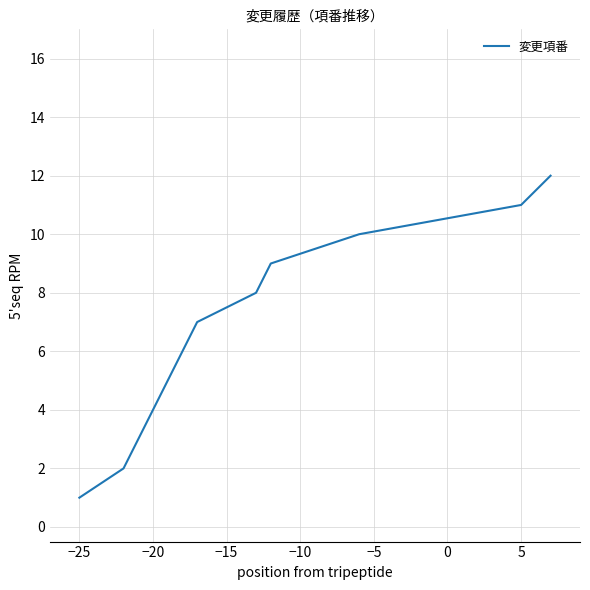

What is the greatest value displayed?

12